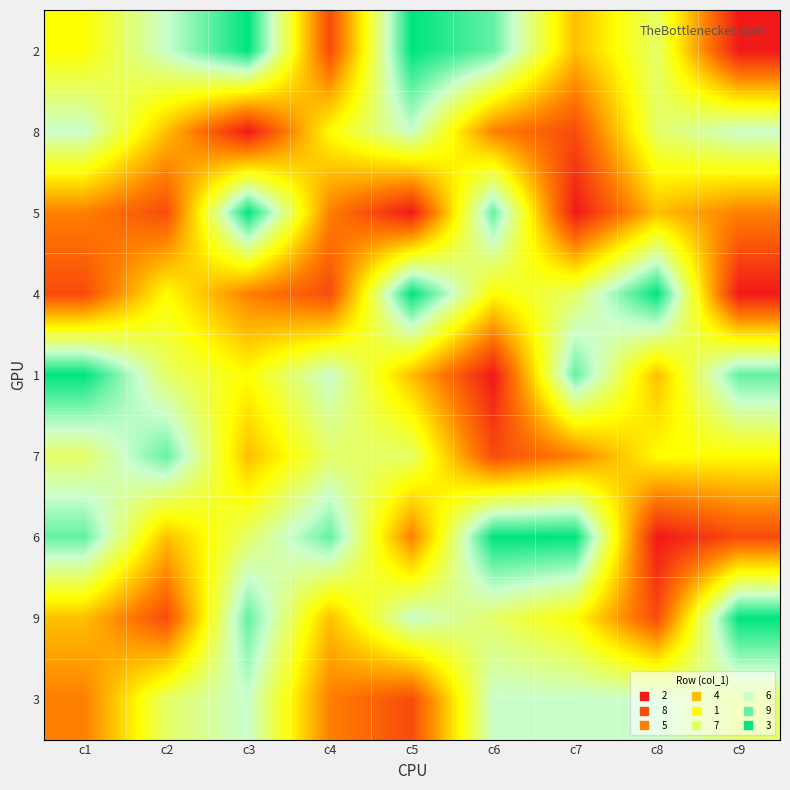

Reading right to left, extract all data points from this chart.

2: c9=1	c8=6	c7=4	c6=8	c5=9	c4=2	c3=9	c2=7	c1=5
8: c9=7	c8=6	c7=2	c6=3	c5=7	c4=5	c3=1	c2=4	c1=7
5: c9=3	c8=4	c7=1	c6=8	c5=1	c4=3	c3=9	c2=2	c1=3
4: c9=1	c8=9	c7=6	c6=5	c5=9	c4=2	c3=3	c2=5	c1=2
1: c9=8	c8=4	c7=8	c6=1	c5=4	c4=7	c3=5	c2=6	c1=9
7: c9=5	c8=5	c7=3	c6=2	c5=6	c4=6	c3=4	c2=8	c1=6
6: c9=2	c8=1	c7=9	c6=9	c5=3	c4=8	c3=6	c2=4	c1=8
9: c9=9	c8=2	c7=5	c6=6	c5=7	c4=4	c3=8	c2=2	c1=4
3: c9=6	c8=7	c7=7	c6=7	c5=2	c4=3	c3=7	c2=6	c1=3